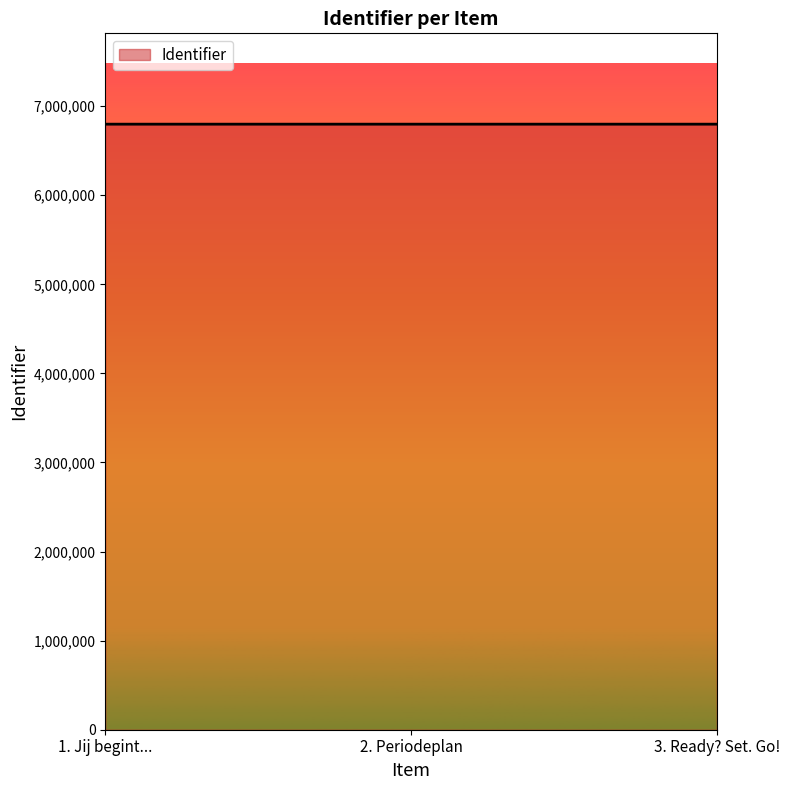

What is the maximum value shown in the chart?

6797784